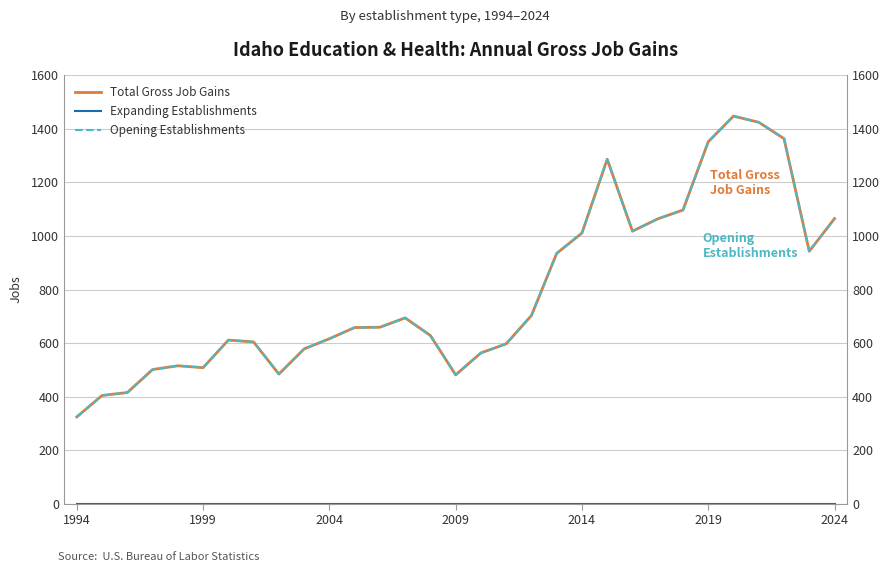

At which category does the chart reach its minimum across all series?

1994